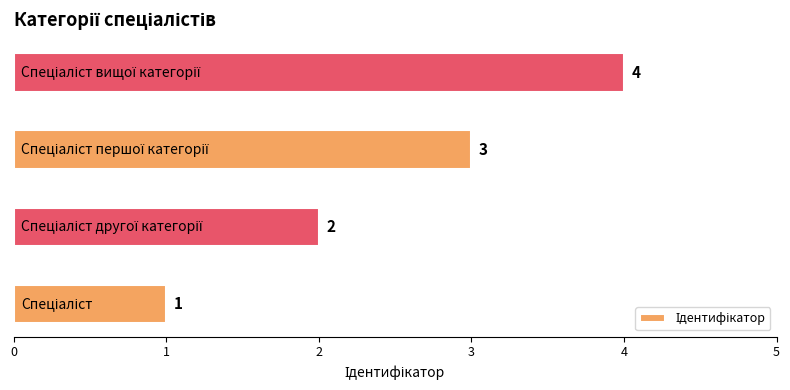

What is the difference between the maximum and minimum values?

3